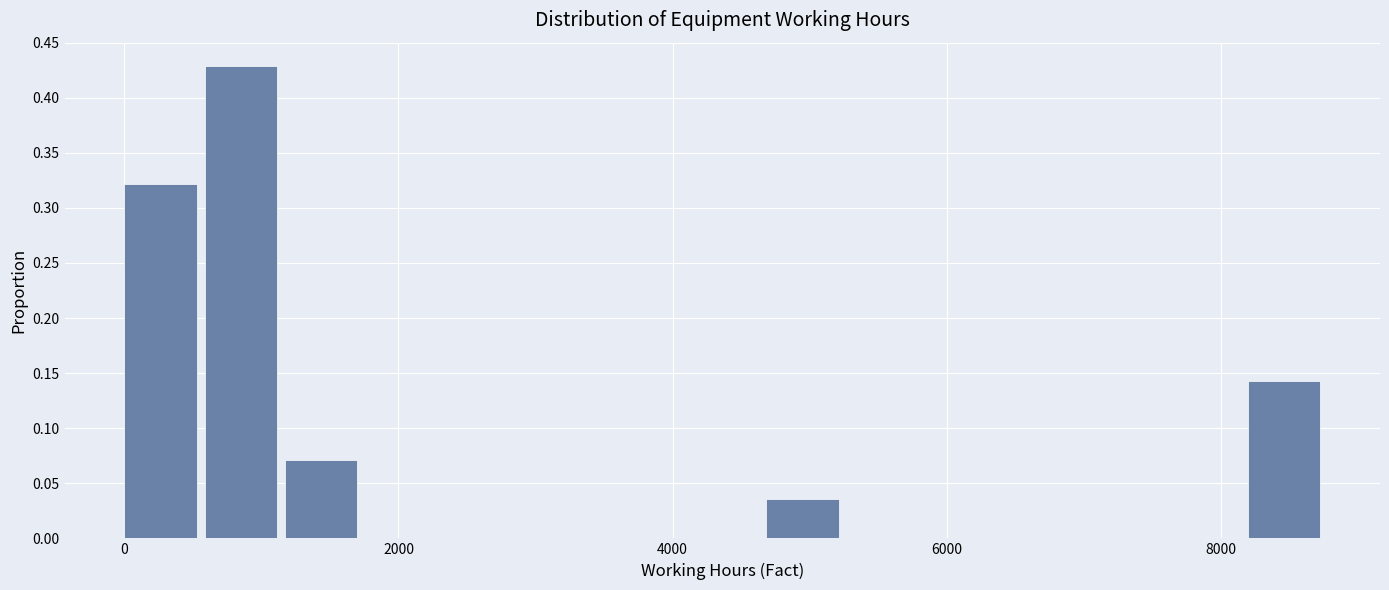

Around what value on the x-axis is the tallest bar? Give the approximate position of its centre, as read against the axis.

800